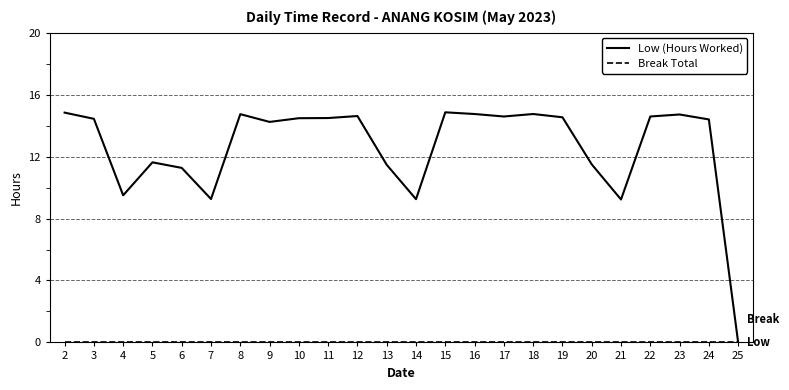

What is the difference between the second highest and second lowest values in the Low (Hours Worked) series?

5.6